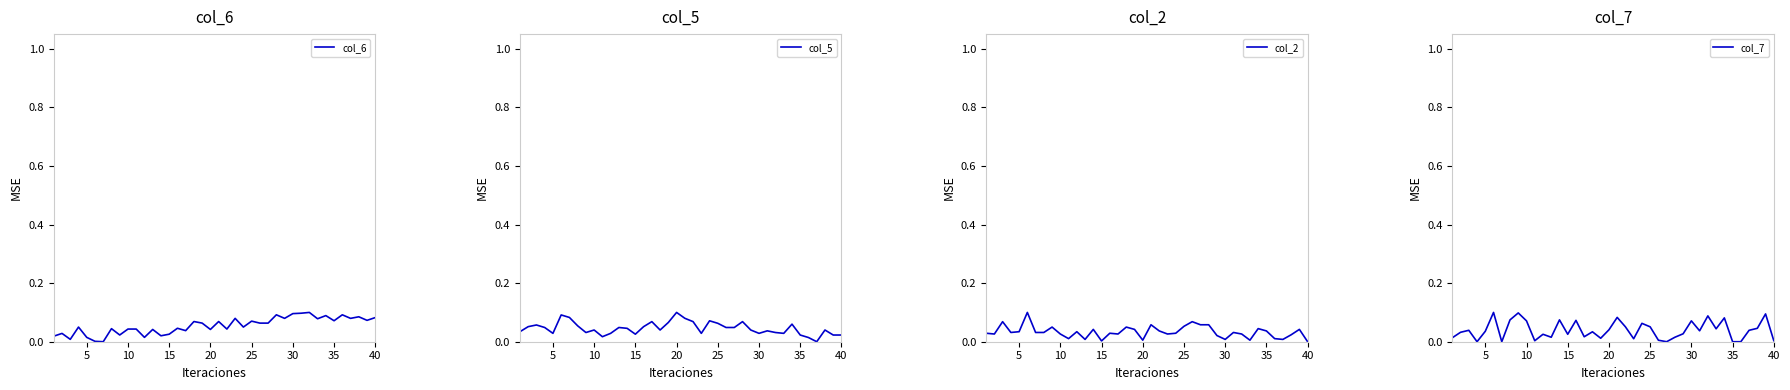

Rank the series by their maximum value, from lowest to highest.

col_6, col_5, col_2, col_7